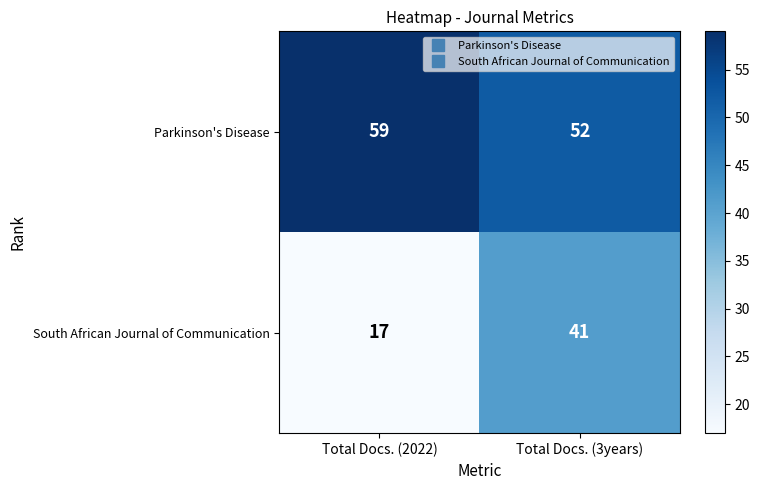

List the series in order of their overall mean, lowest first.

South African Journal of Communication, Parkinson's Disease